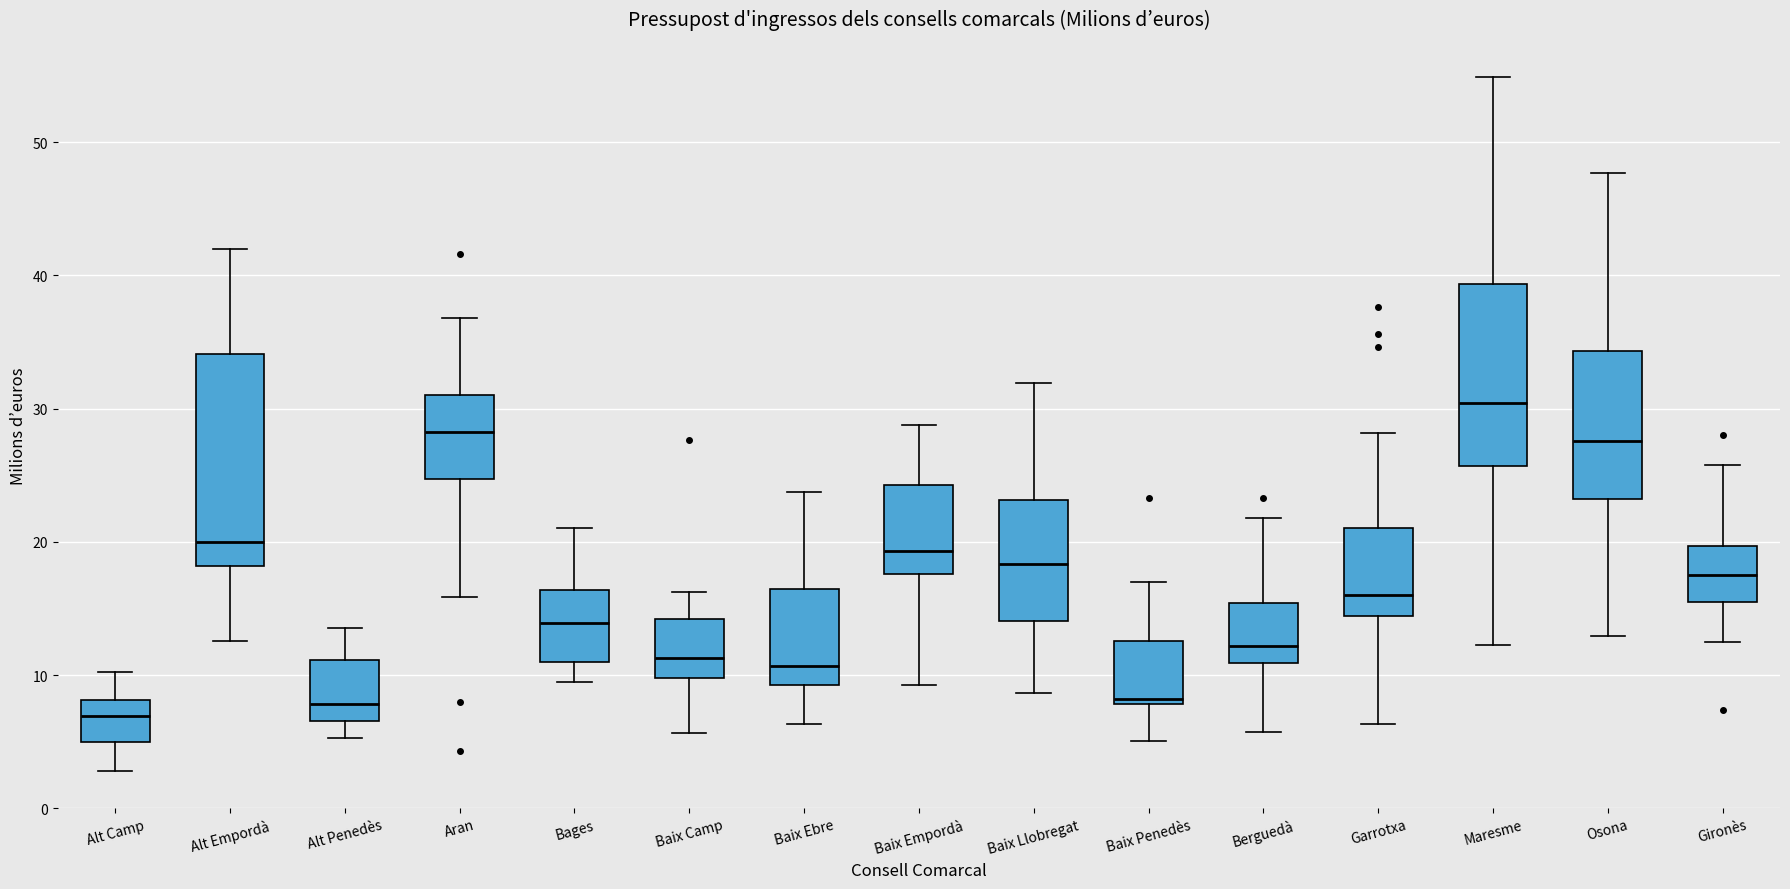

Reading left to right, transcribe this box plot: for each box, give where its median line is, the range the box spans, and where its two whiskers end, as read against the y-axis. The values are not printed on the chart, so give them approximately, as read against the axis.

Alt Camp: median 7, box 5 to 8, whiskers 3 to 10
Alt Empordà: median 20, box 18 to 34, whiskers 13 to 42
Alt Penedès: median 8, box 7 to 11, whiskers 5 to 14
Aran: median 28, box 25 to 31, whiskers 16 to 37
Bages: median 14, box 11 to 16, whiskers 9 to 21
Baix Camp: median 11, box 10 to 14, whiskers 6 to 16
Baix Ebre: median 11, box 9 to 16, whiskers 6 to 24
Baix Empordà: median 19, box 18 to 24, whiskers 9 to 29
Baix Llobregat: median 18, box 14 to 23, whiskers 9 to 32
Baix Penedès: median 8 (just above the box's lower edge), box 8 to 13, whiskers 5 to 17
Berguedà: median 12, box 11 to 15, whiskers 6 to 22
Garrotxa: median 16, box 14 to 21, whiskers 6 to 28
Maresme: median 30, box 26 to 39, whiskers 12 to 55
Osona: median 28, box 23 to 34, whiskers 13 to 48
Gironès: median 18, box 16 to 20, whiskers 12 to 26